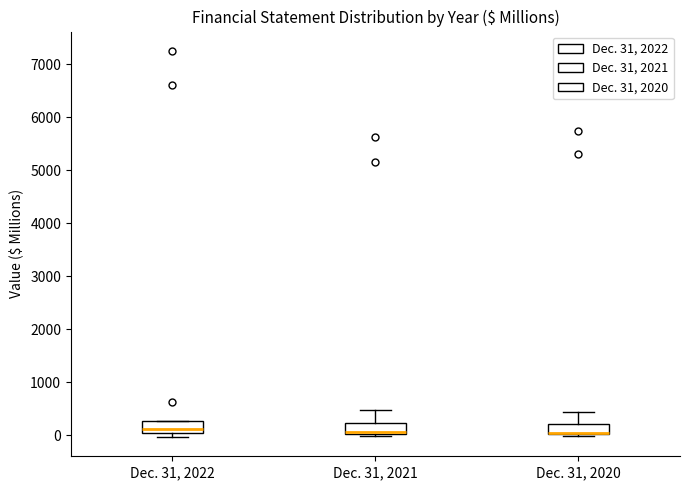

Reading left to right, transcribe this box plot: for each box, give where its median line is, the range the box spans, and where its two whiskers end, as read against the y-axis. The values are not printed on the chart, so give them approximately, as read against the axis.

Dec. 31, 2022: median 100, box 0 to 300, whiskers 0 (just below the box's lower edge) to 300
Dec. 31, 2021: median 100, box 0 to 200, whiskers 0 (just below the box's lower edge) to 500
Dec. 31, 2020: median 0 (drawn on the box's lower edge), box 0 to 200, whiskers 0 (just below the box's lower edge) to 400